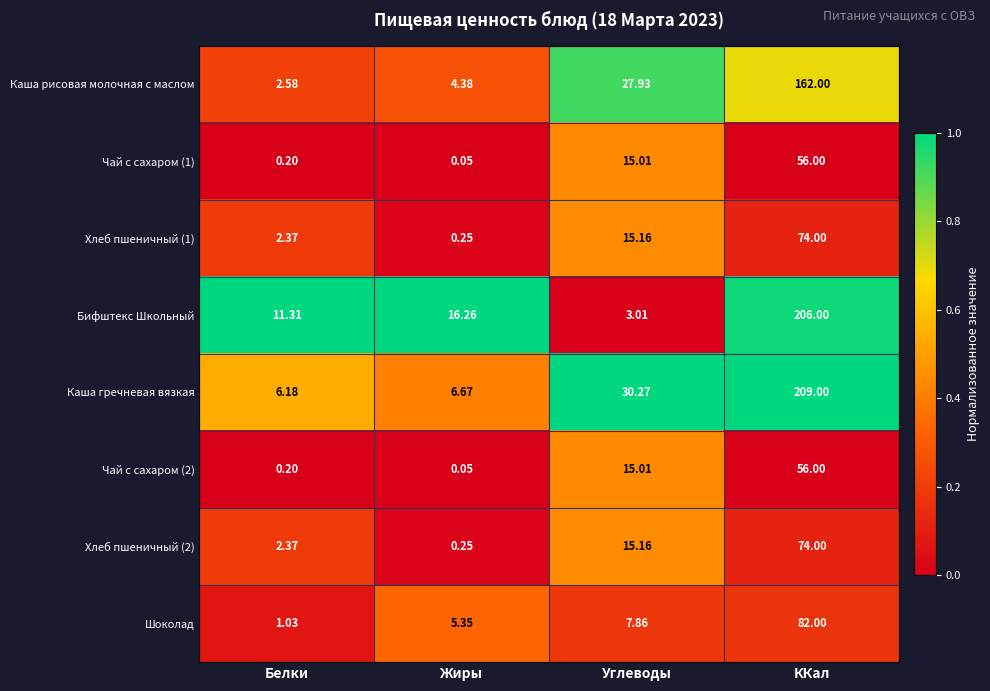

Rank the categories by Каша гречневая вязкая value from highest to lowest.

ККал, Углеводы, Жиры, Белки